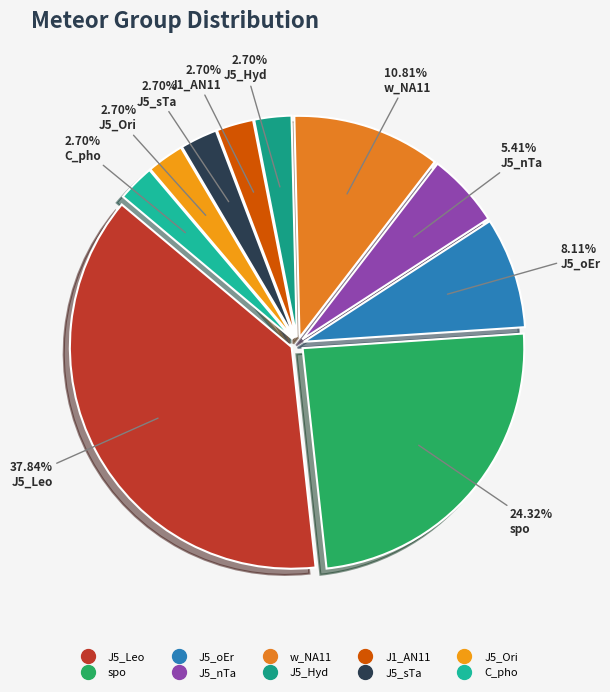

Which slice is the smallest?

J5_Hyd